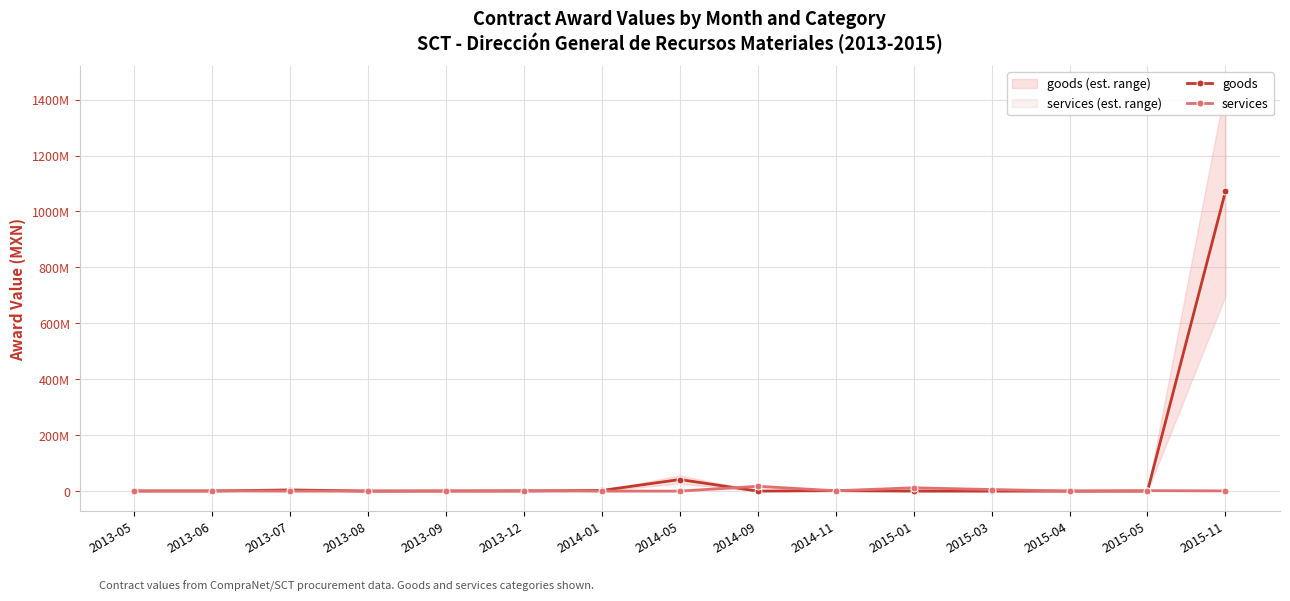

What is the spread (max minus min) of values at 2015-01?

11816705.2